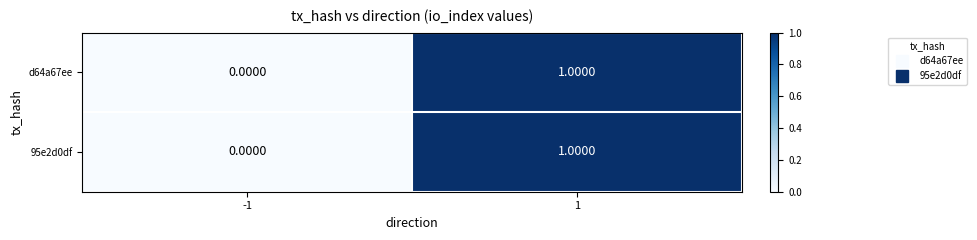

Rank the categories by 95e2d0df value from highest to lowest.

1, -1